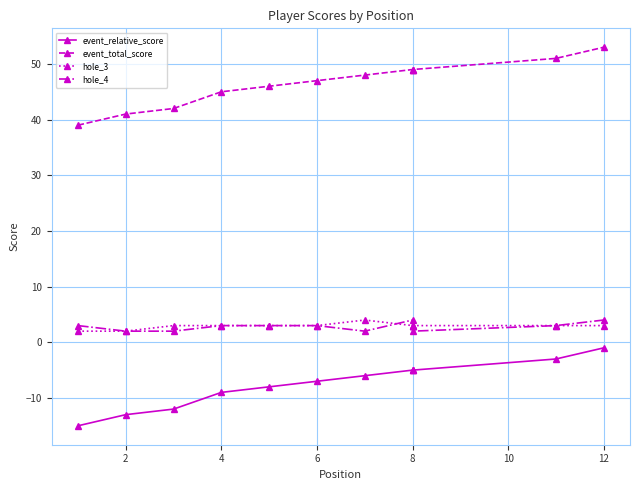

True or false: hole_3 and event_relative_score intersect in this chart.

False